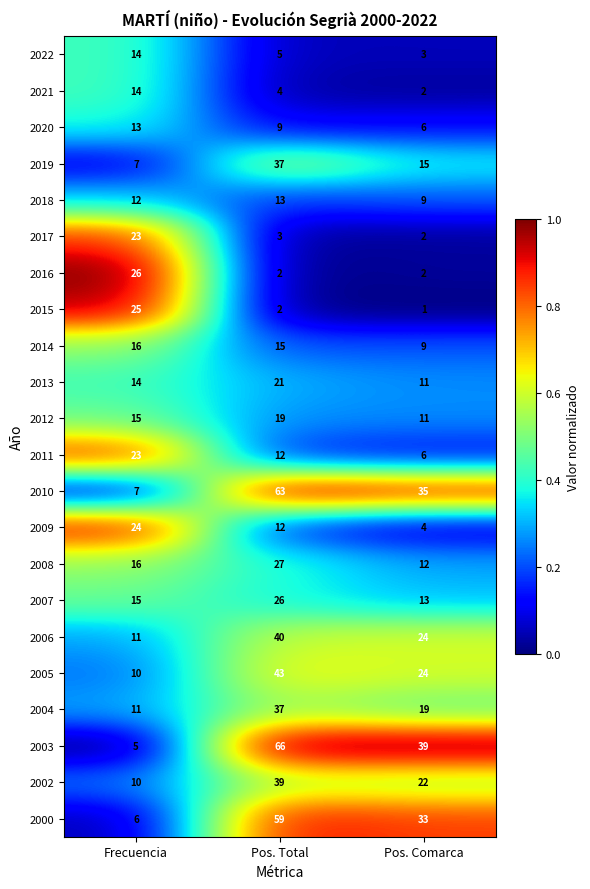

What is the total value across all series at Frecuencia?

317